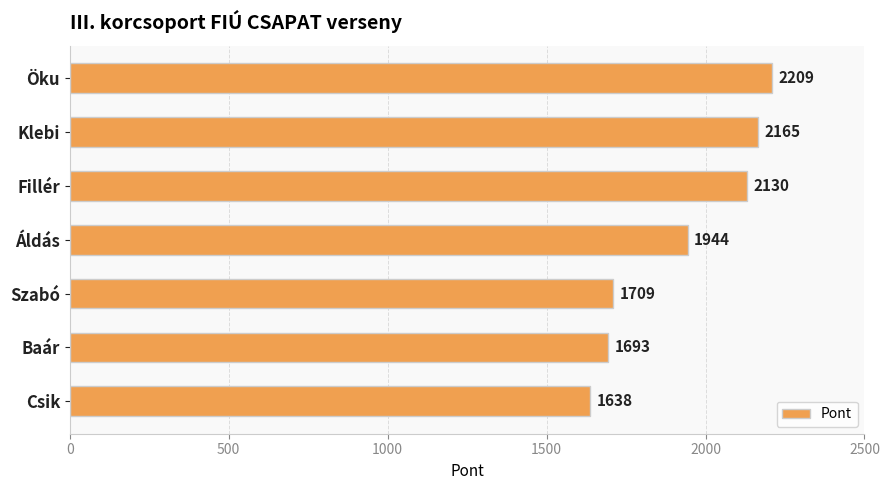

What is the sum of all values?

13488